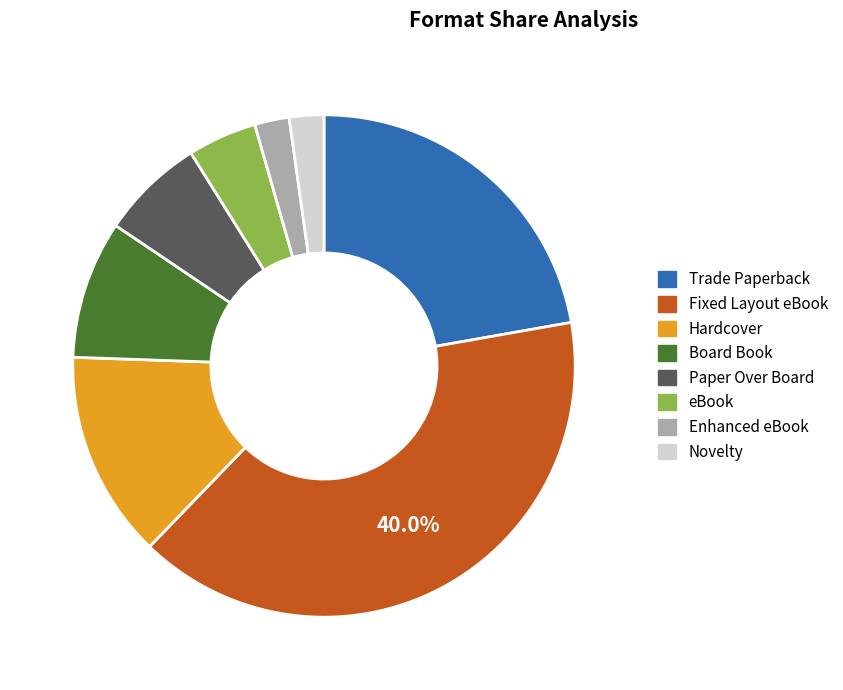

True or false: Fixed Layout eBook accounts for 40% of the total.

True